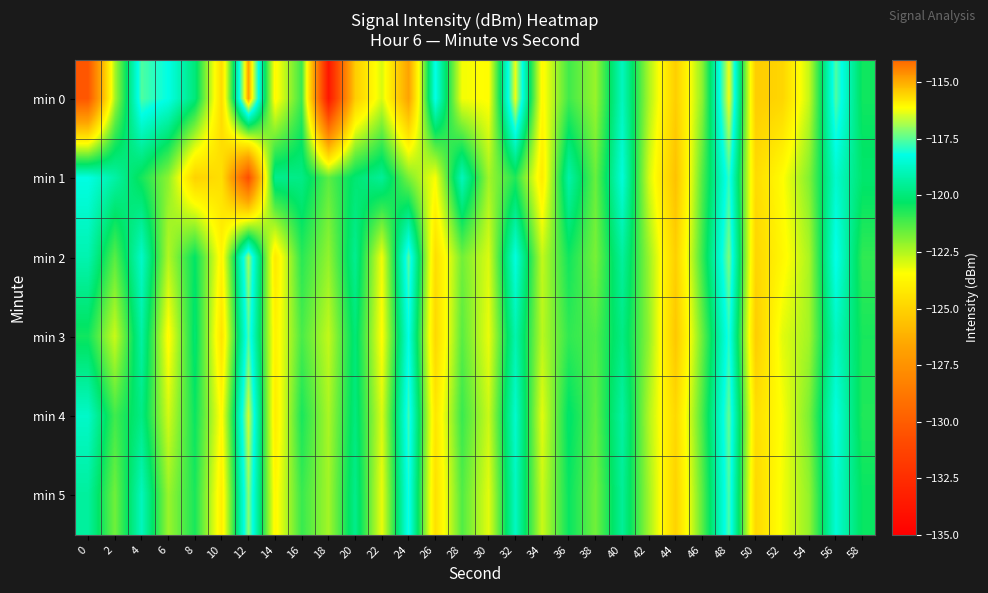

What is the total value across all series at 20?

-724.5